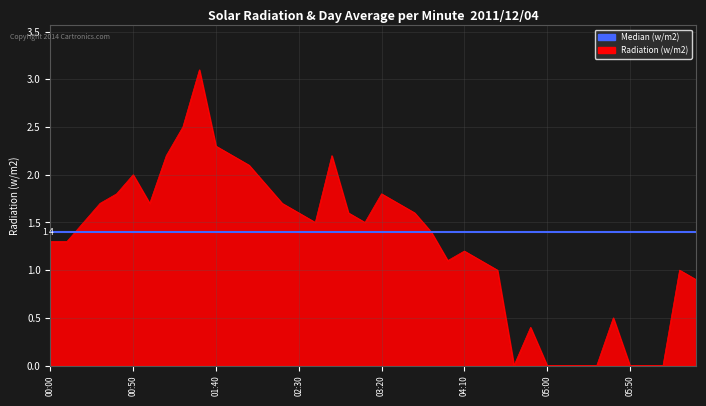

What is the label of the 30th point from the left?

2011/12/04 04:50